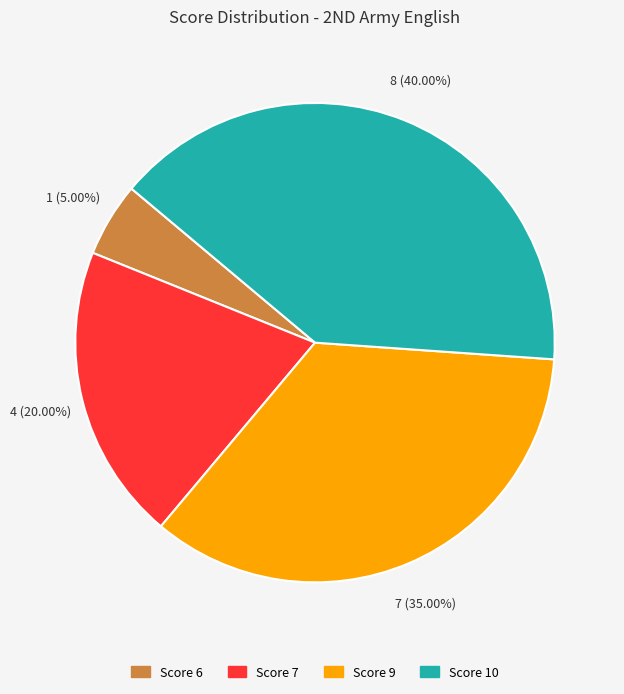

How many slices are in this pie chart?

4